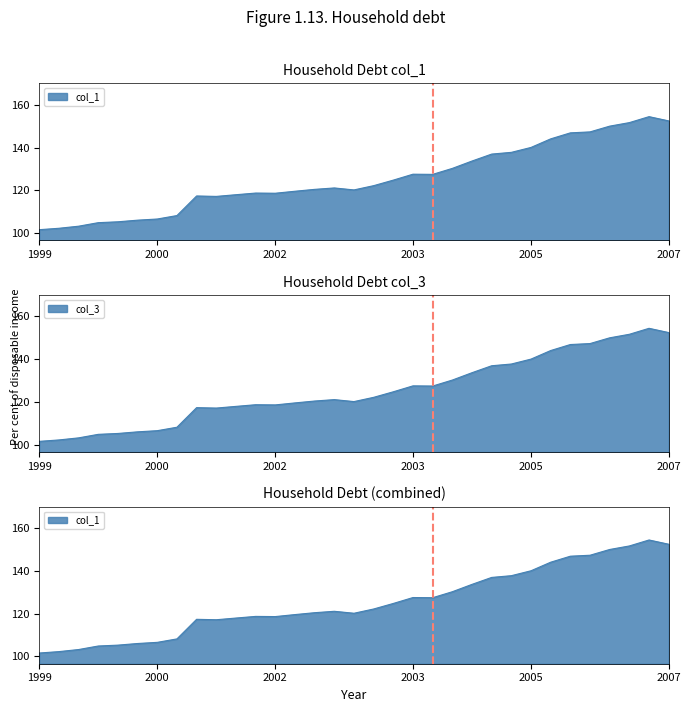

Which category has the highest value in the col_3 series?

2006-11-15